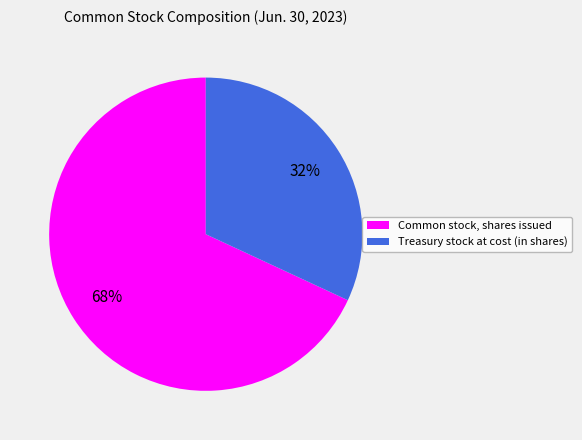

How many segments does this pie chart have?

2